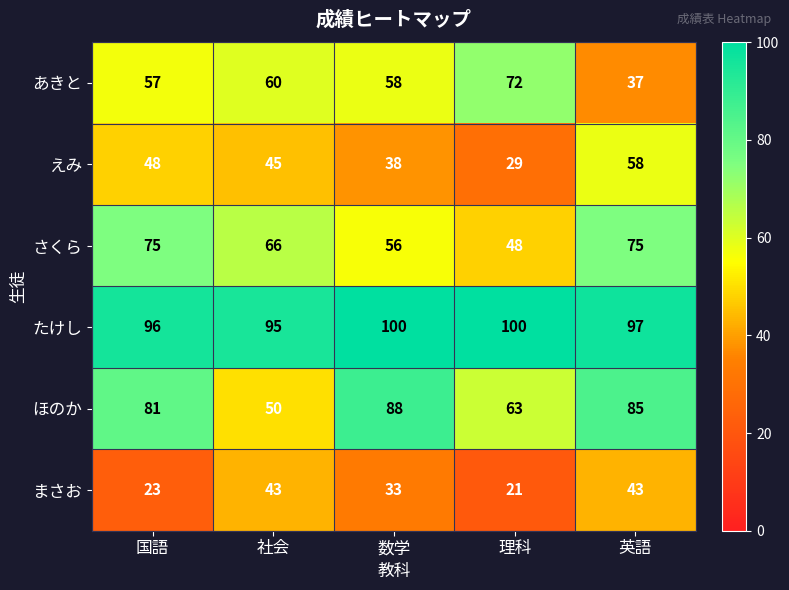

Between 国語 and 数学, which series saw the biggest shift?

さくら